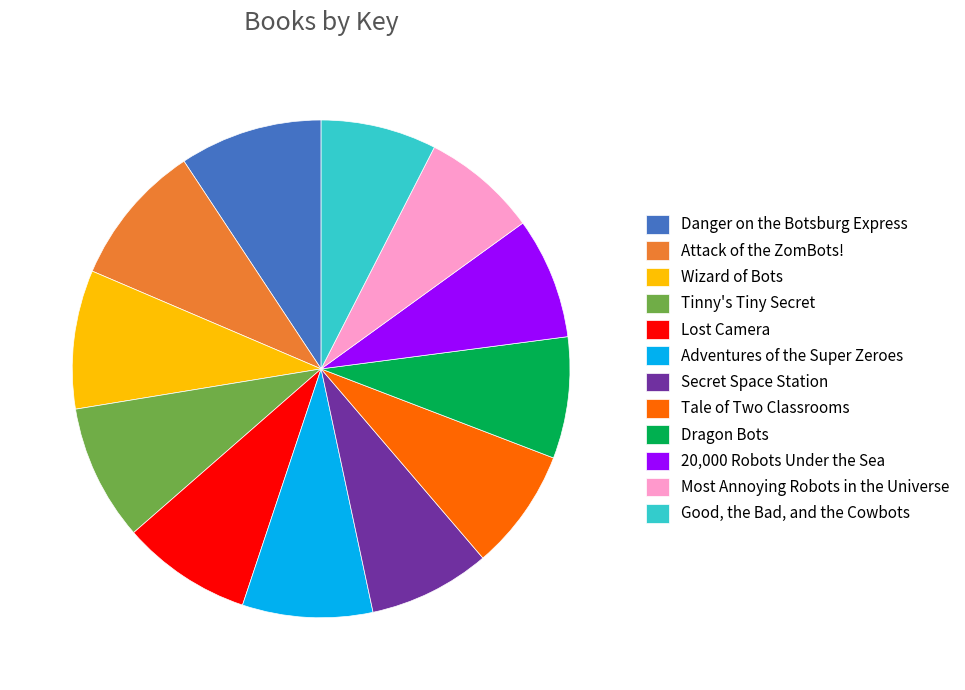

Is it true that Good, the Bad, and the Cowbots is 8% of the pie?

True